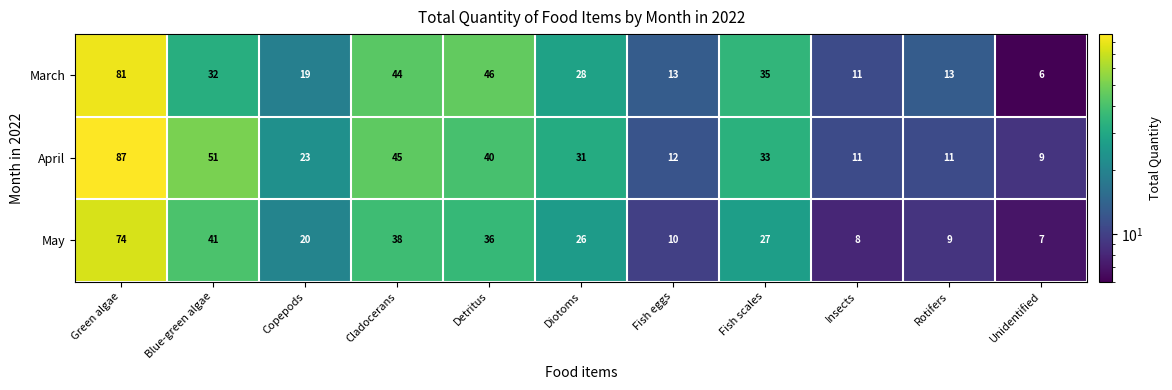

At which label does March reach its minimum?

Unidentified